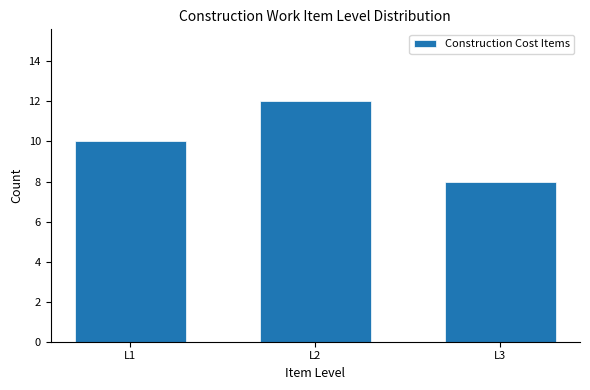

Reading left to right, transcribe all the data shown in this chart.

L1=10	L2=12	L3=8